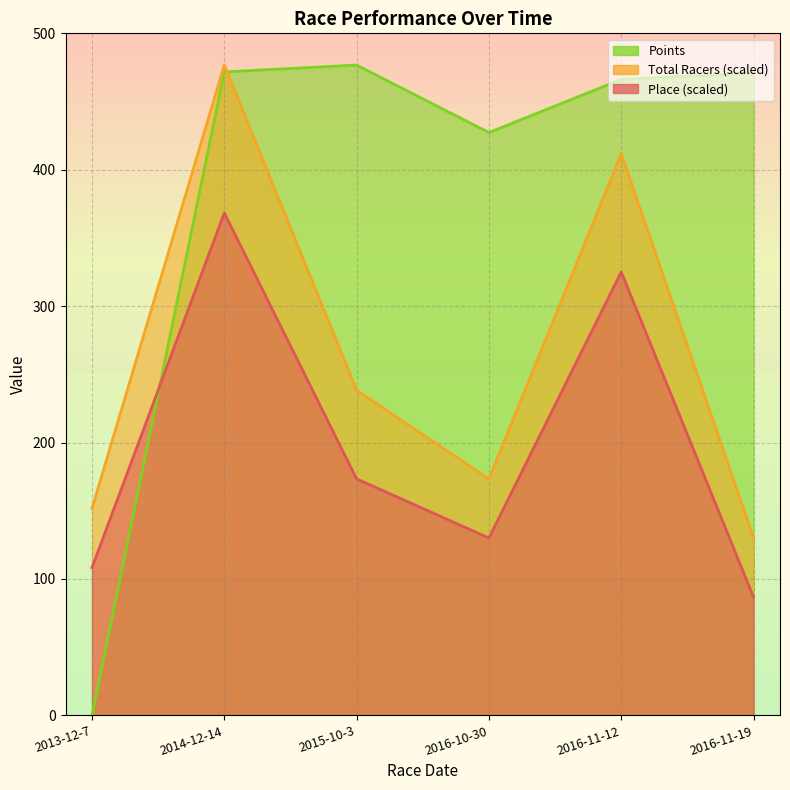

Does the chart have visible grid lines?

Yes